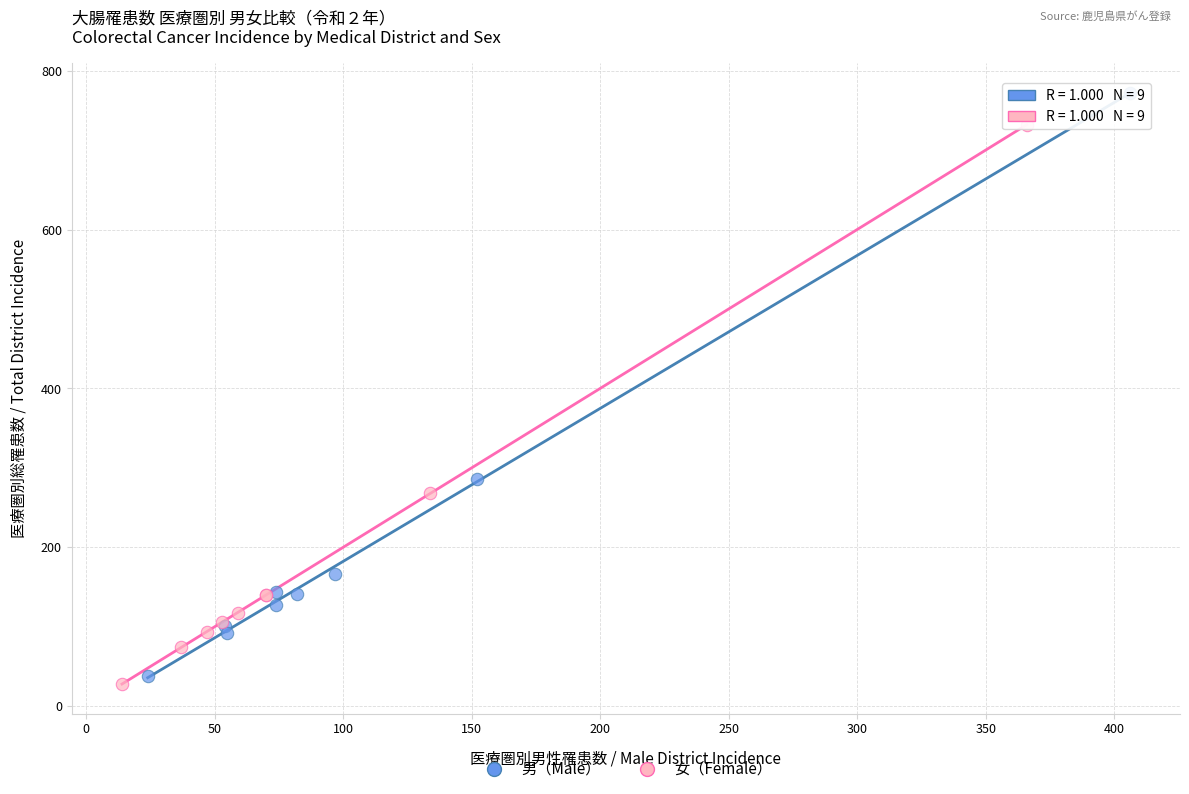

Which series contains the highest Y value?

男（Male）